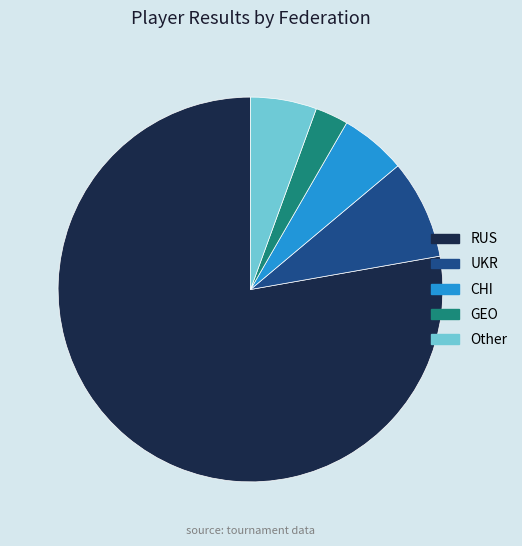

Is there any slice that represents more than half of the pie?

Yes